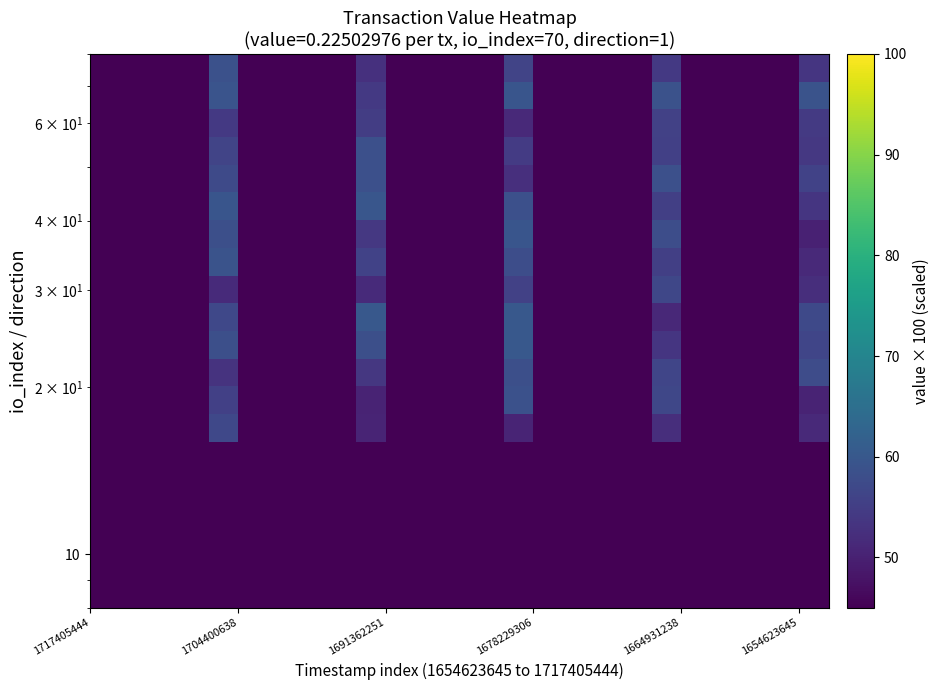

At how many categories does at least one series exceed 49?

5